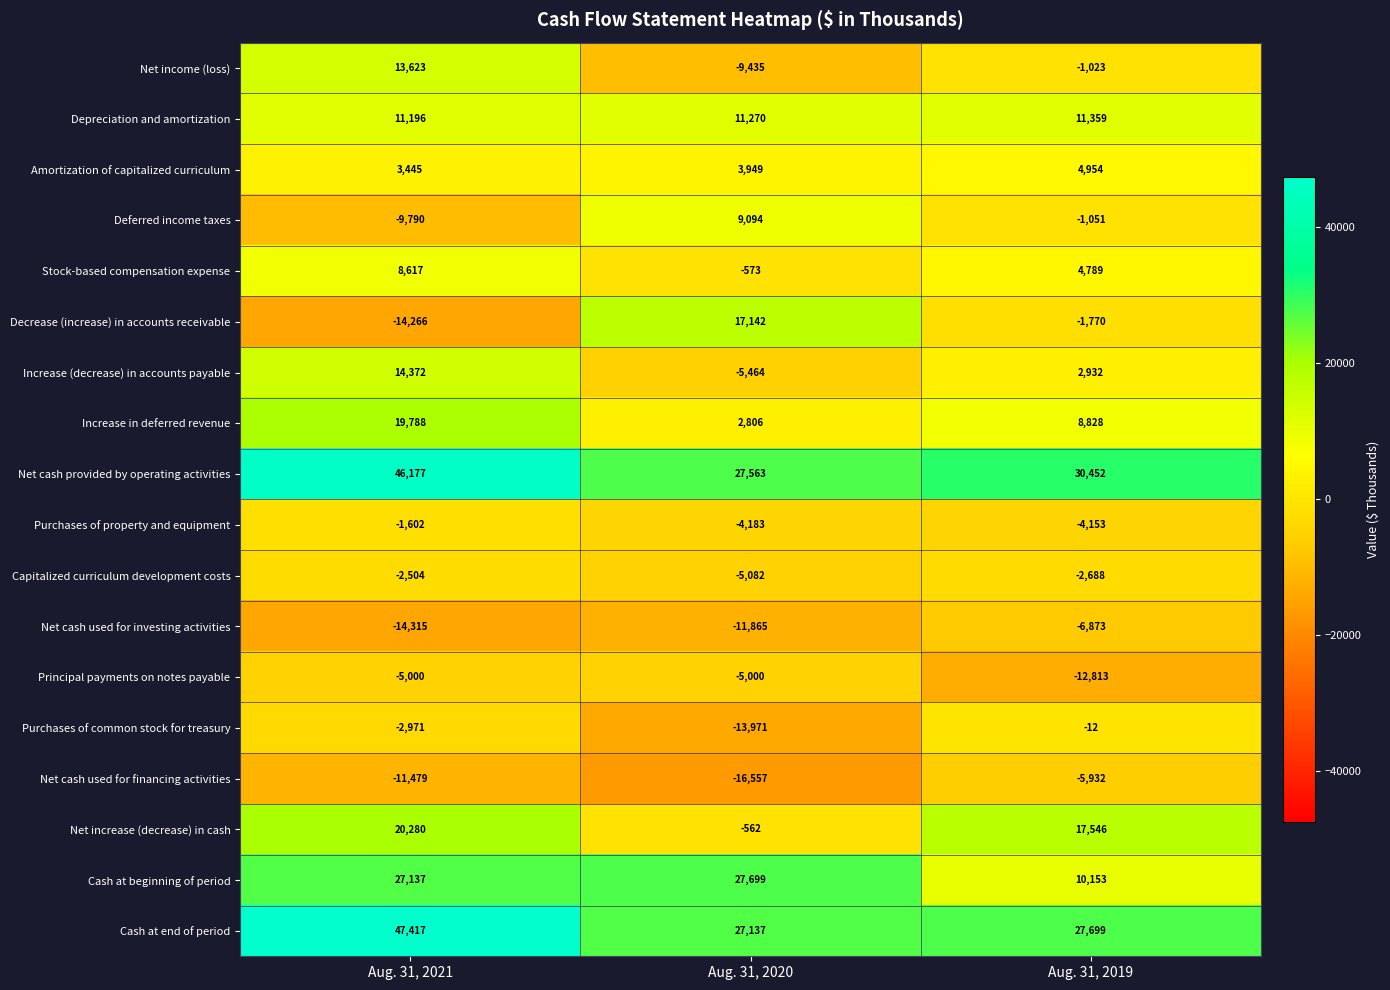

The value of Purchases of property and equipment at Aug. 31, 2021 is -867. True or false?

False